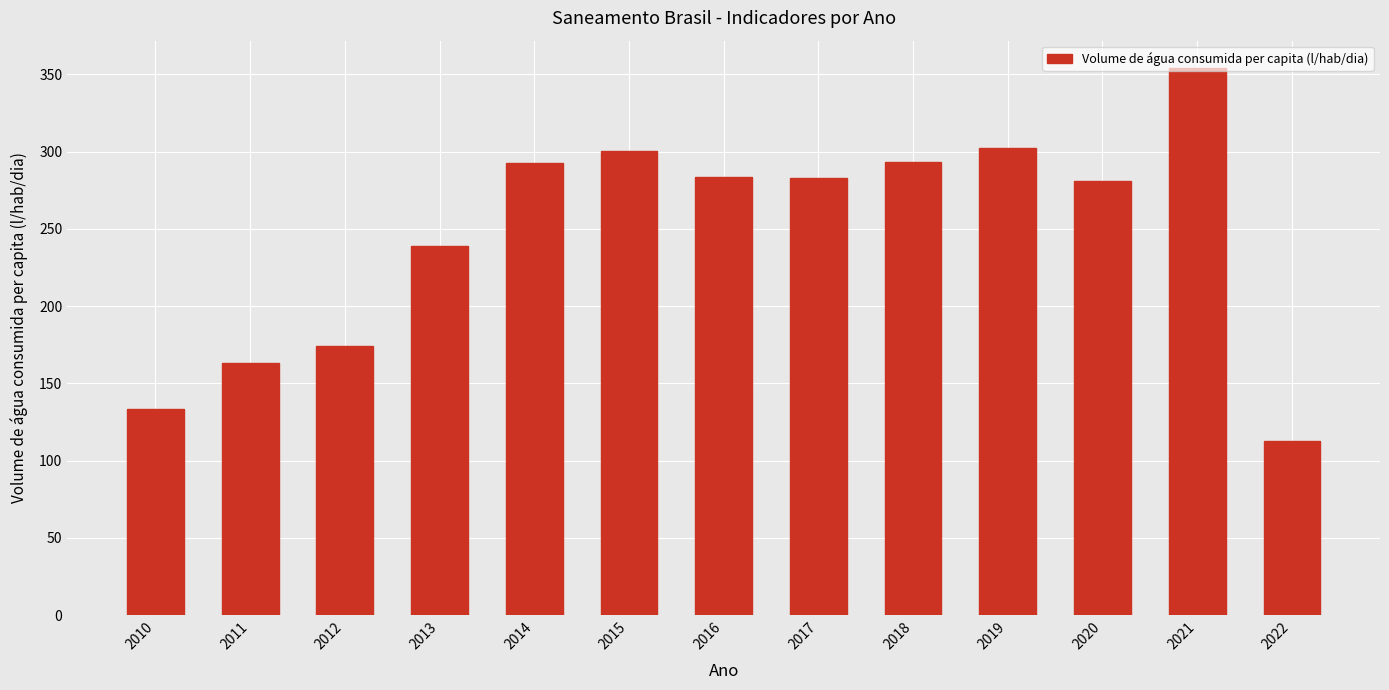

What is the greatest value displayed?

354.1